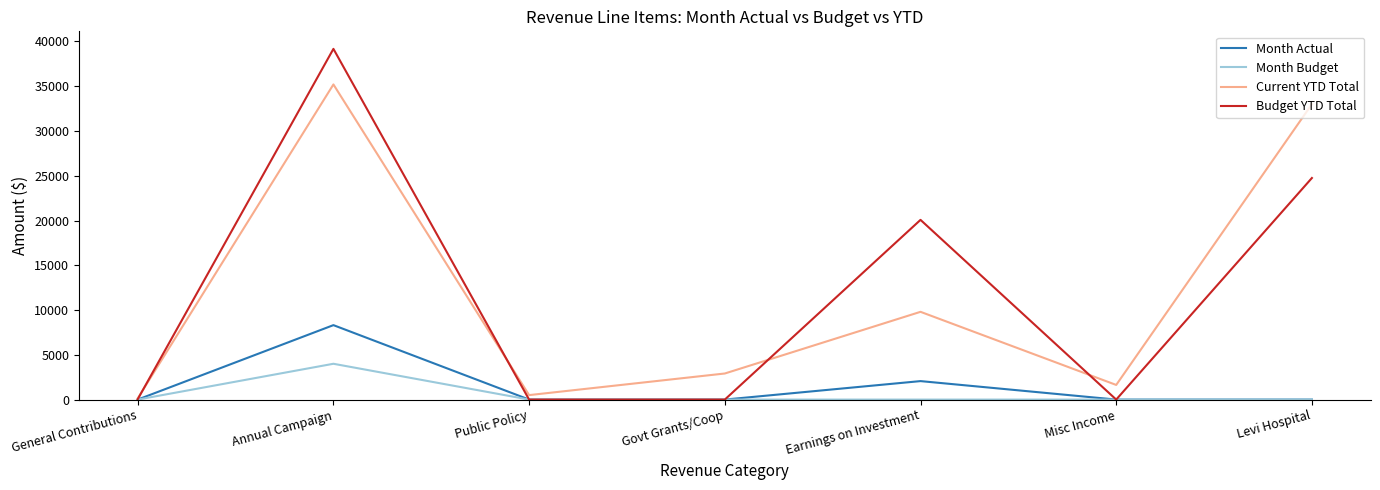

At which category is the sum across all series the highest?

Annual Campaign